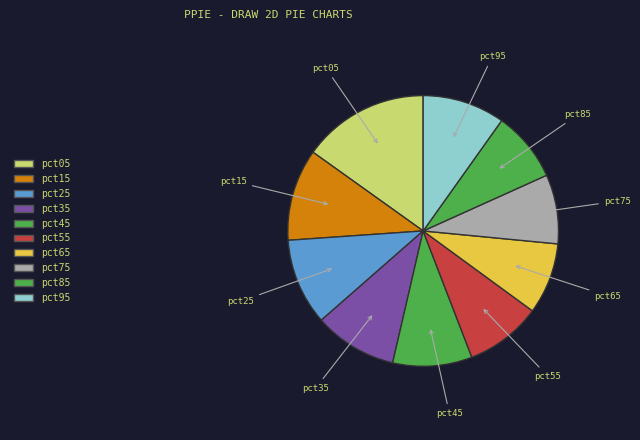

Is there any slice that represents more than half of the pie?

No